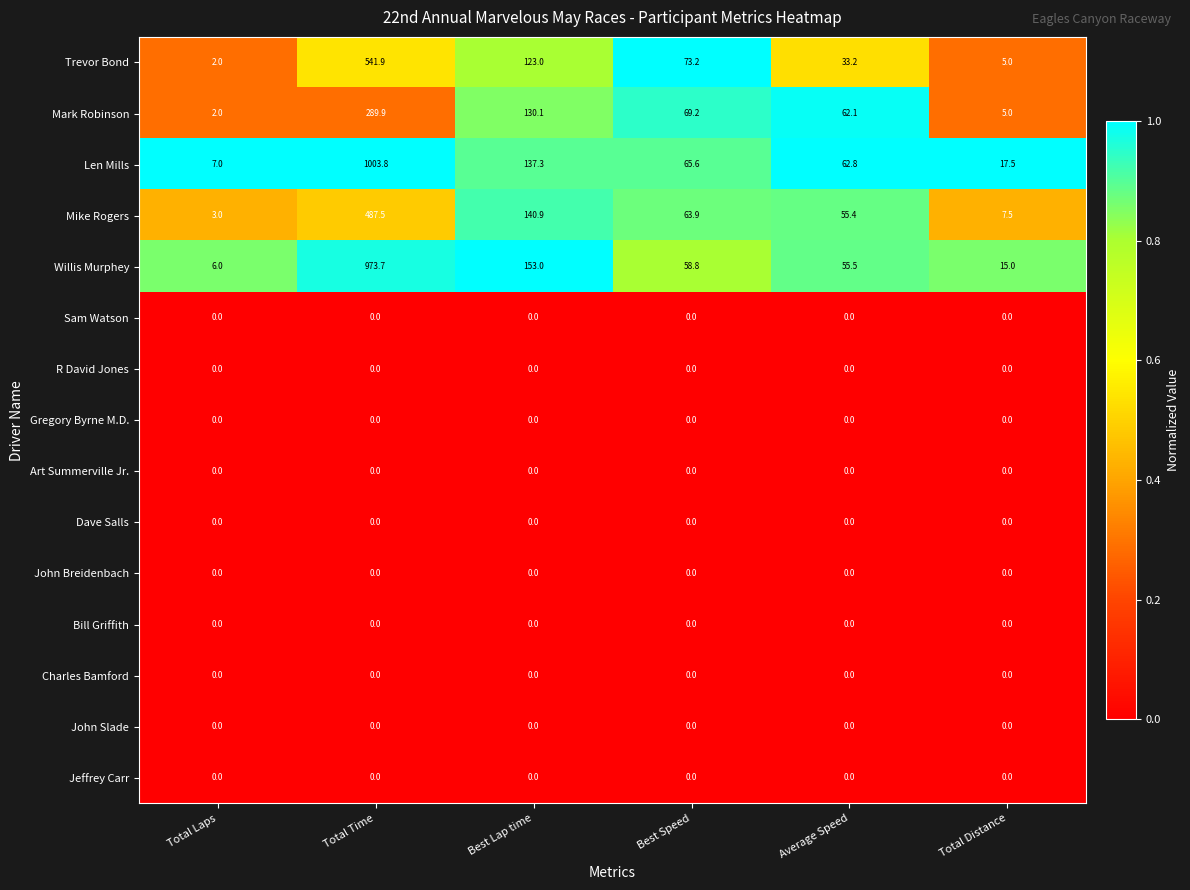

At how many categories does at least one series exceed 0?

6